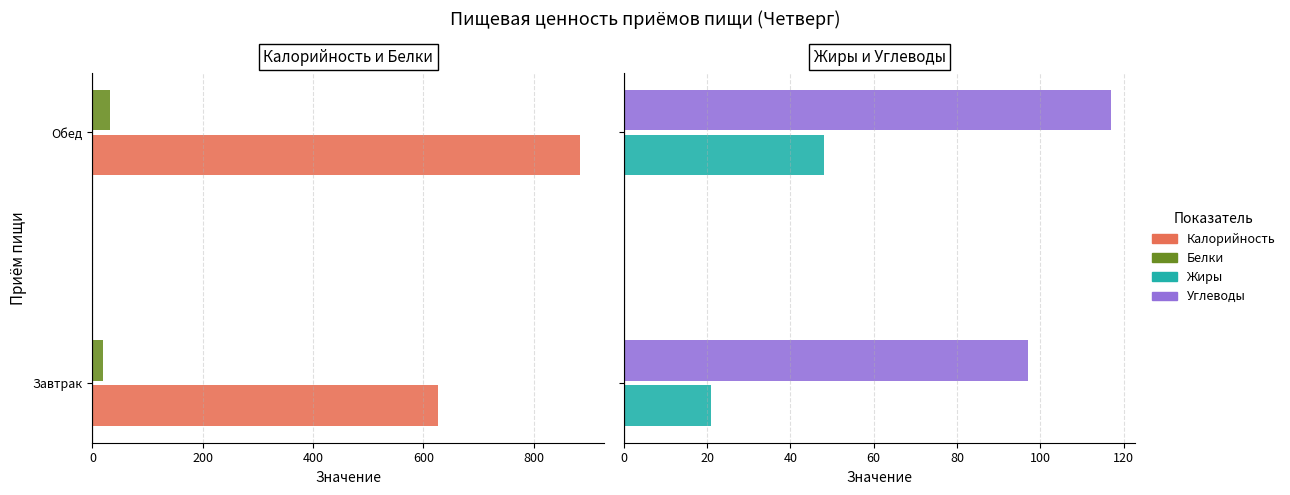

What is the difference between the highest and lowest values at Завтрак?

608